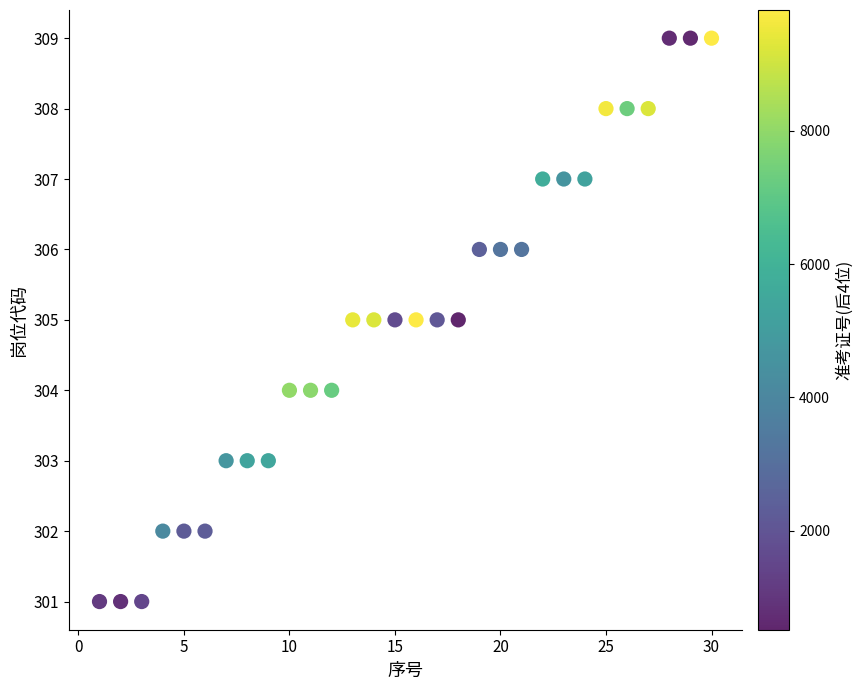

What is the range of Y values (max minus min)?

8